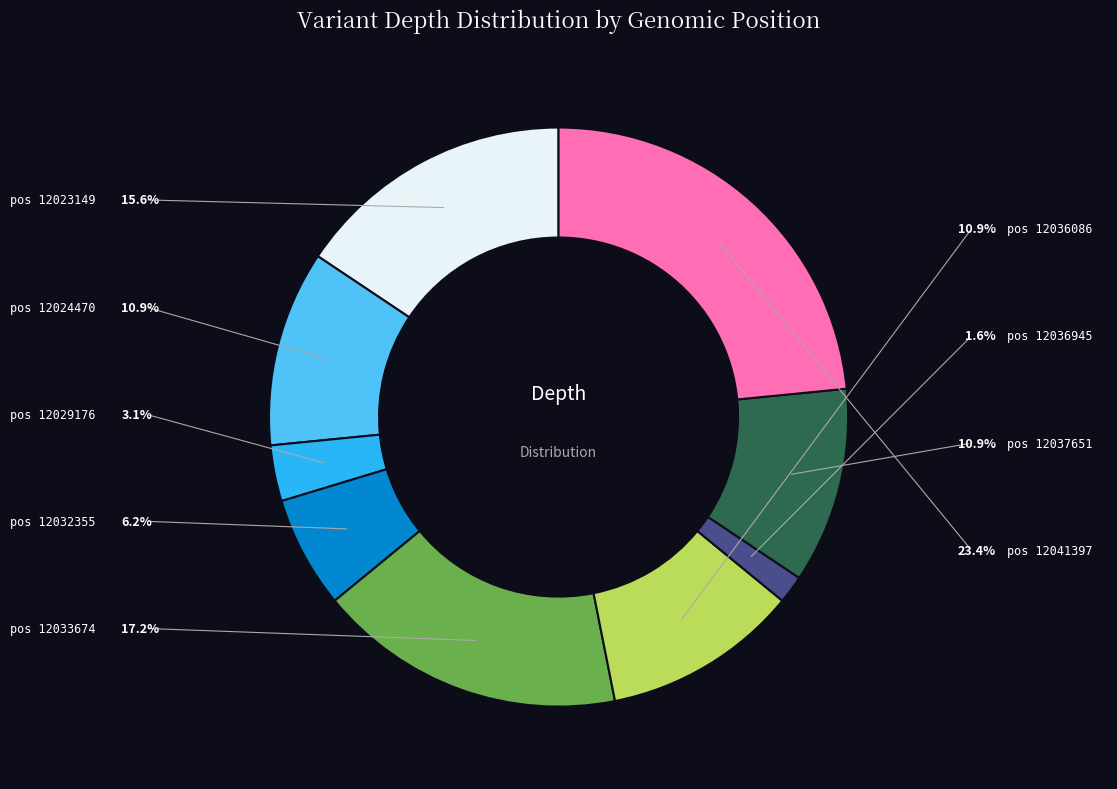

How many segments does this pie chart have?

9